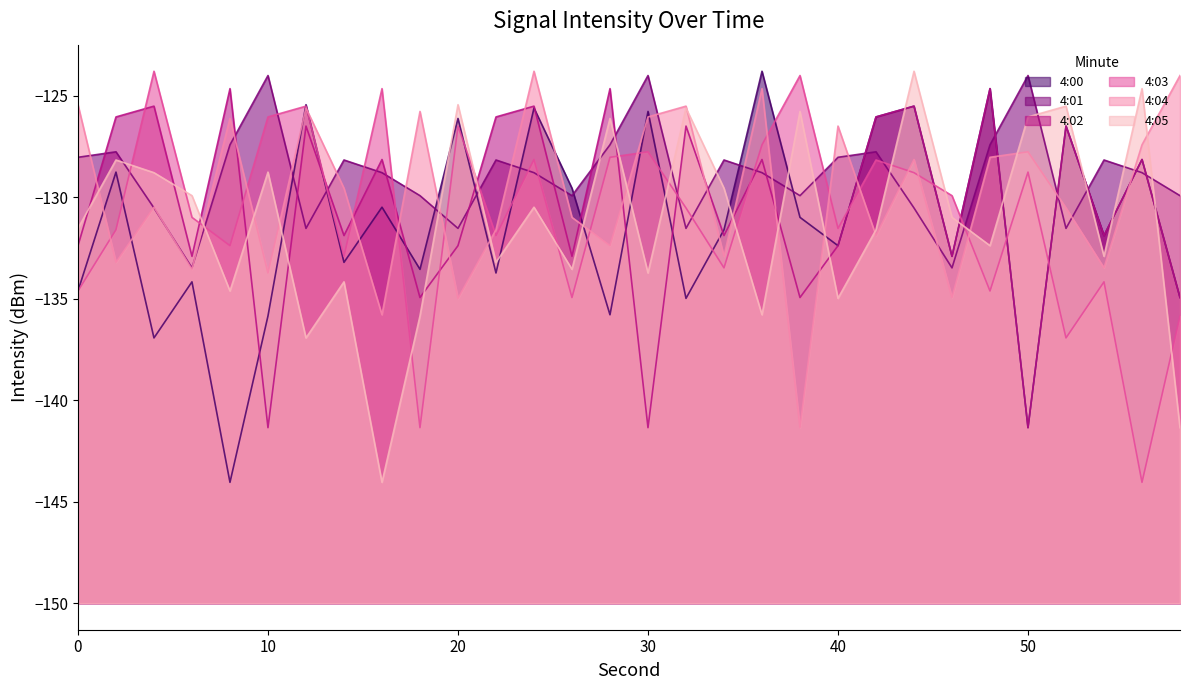

In 4:04, how many points are higher than both neighbors (excluding endpoints)?

10